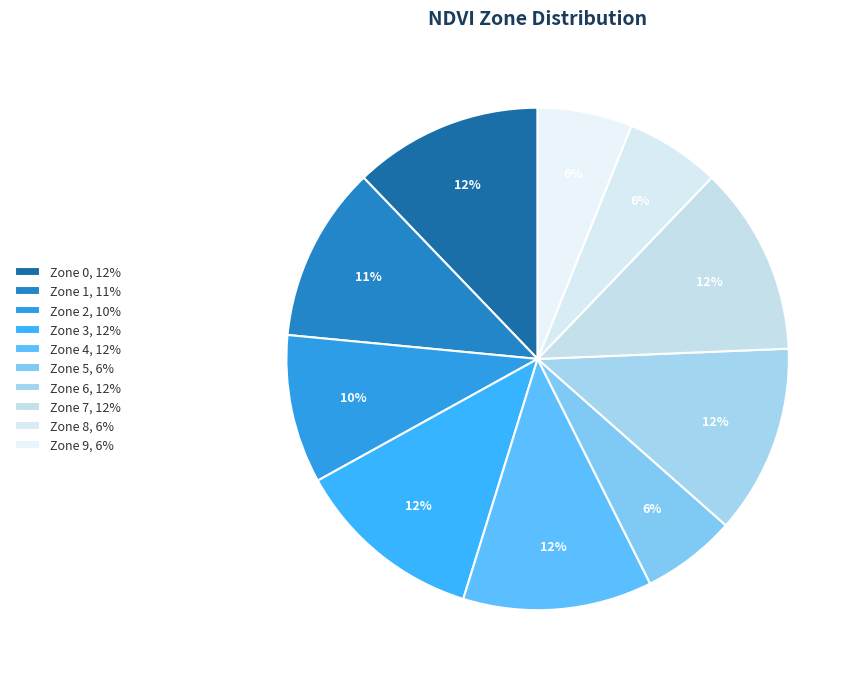

Rank the categories by value from lowest to highest.

Zone 5, Zone 8, Zone 9, Zone 2, Zone 1, Zone 0, Zone 3, Zone 4, Zone 6, Zone 7